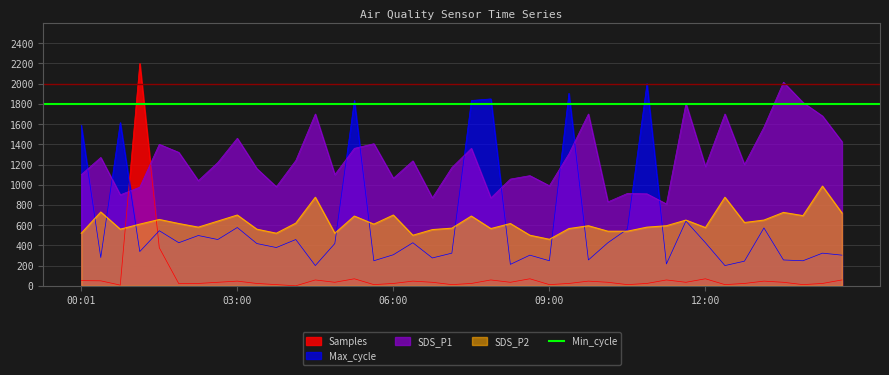

How many data points in SDS_P2 are less than 610?

19